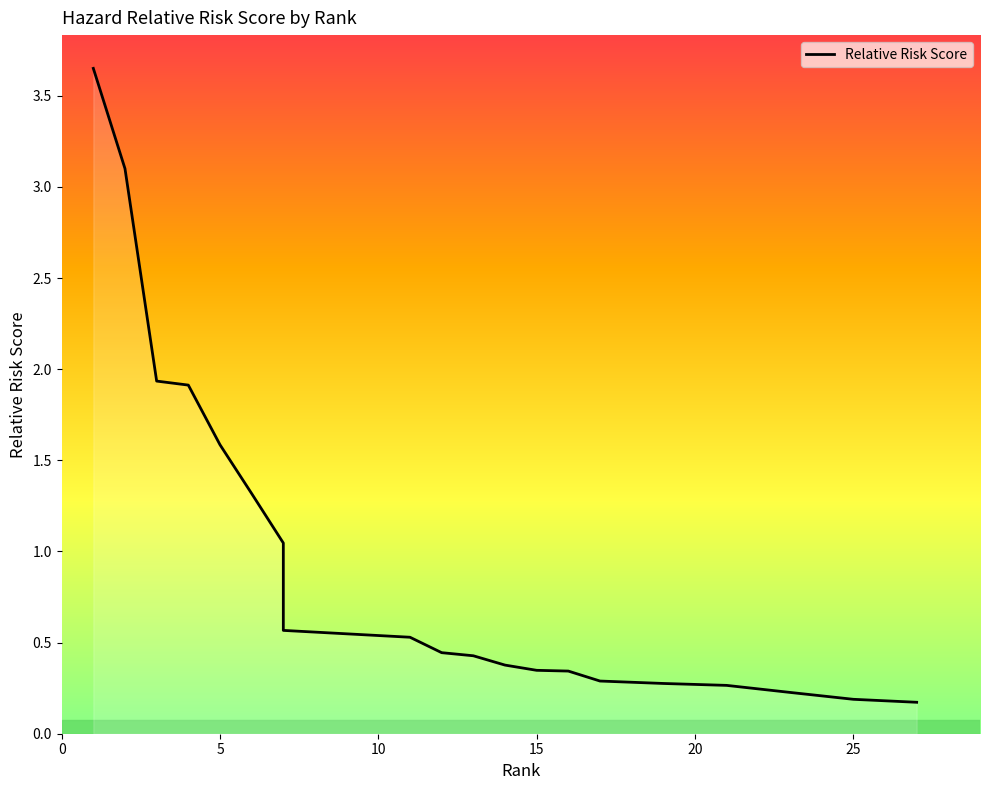

The value at Tularemia/Anthrax/Smallpox/Plague is 0.7. True or false?

False